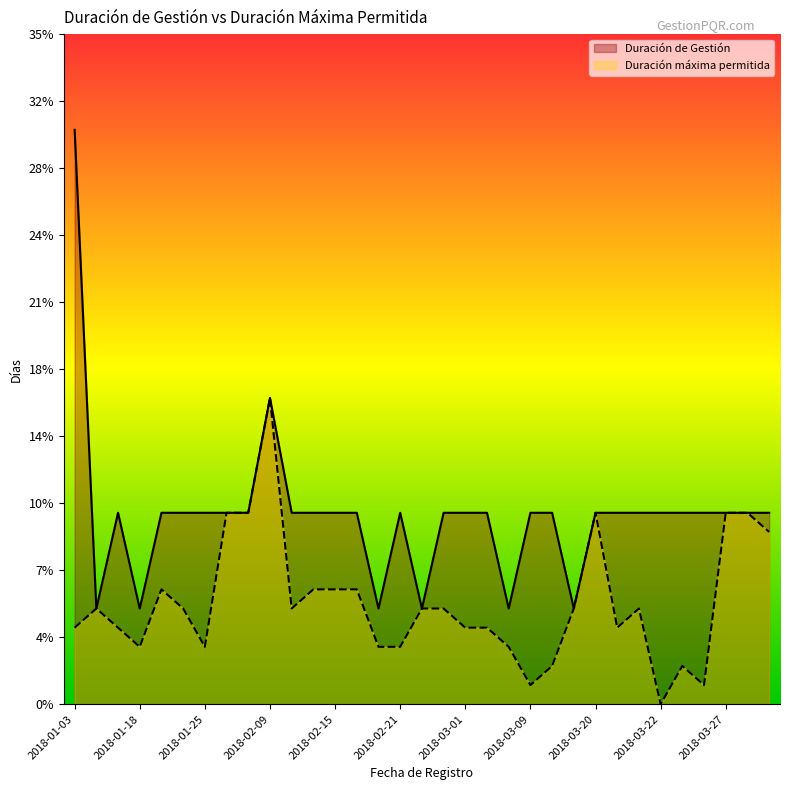

What is the value of the Duración de Gestión point at the 19th from the left?

10